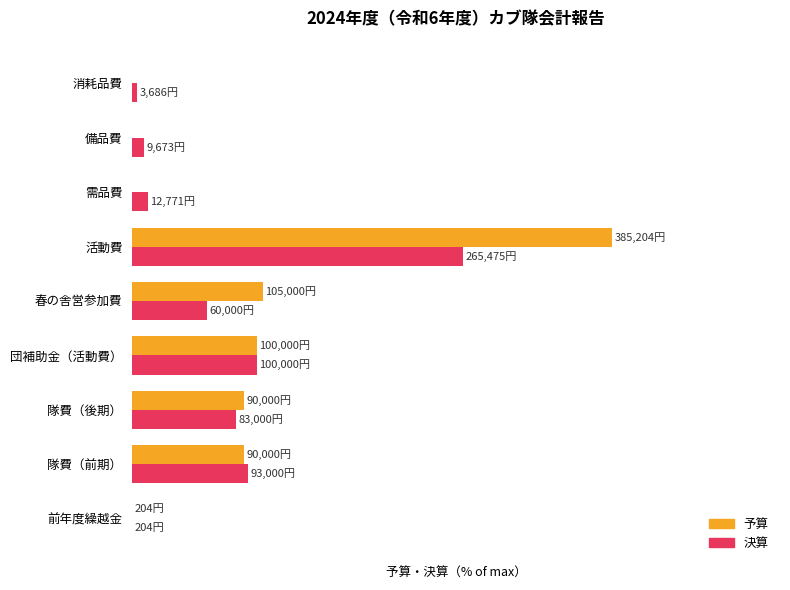

What are all the series names shown in the legend?

予算, 決算